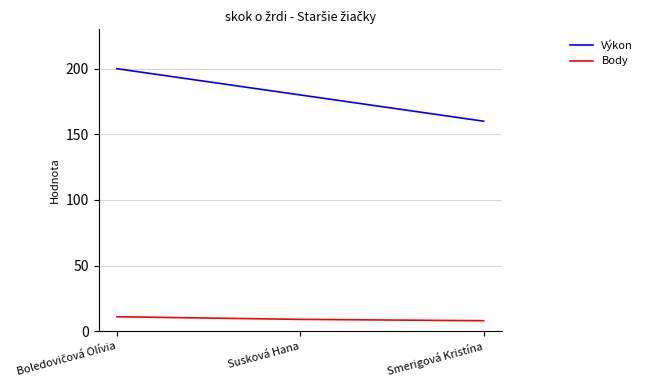

Count the number of data series in this chart.

2